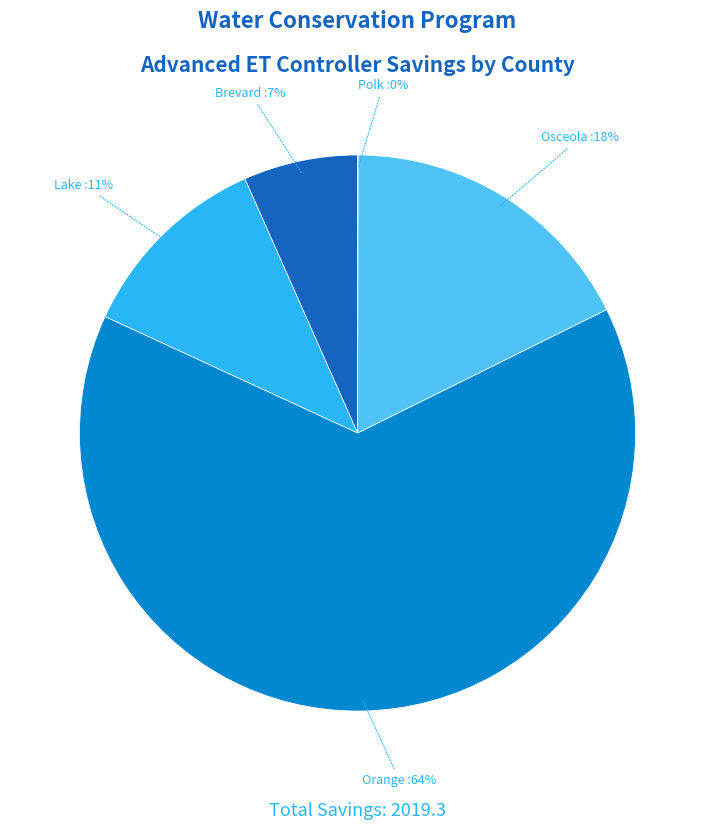

To the nearest percent, what is the difference between the largest and smallest slice percentages?

64%